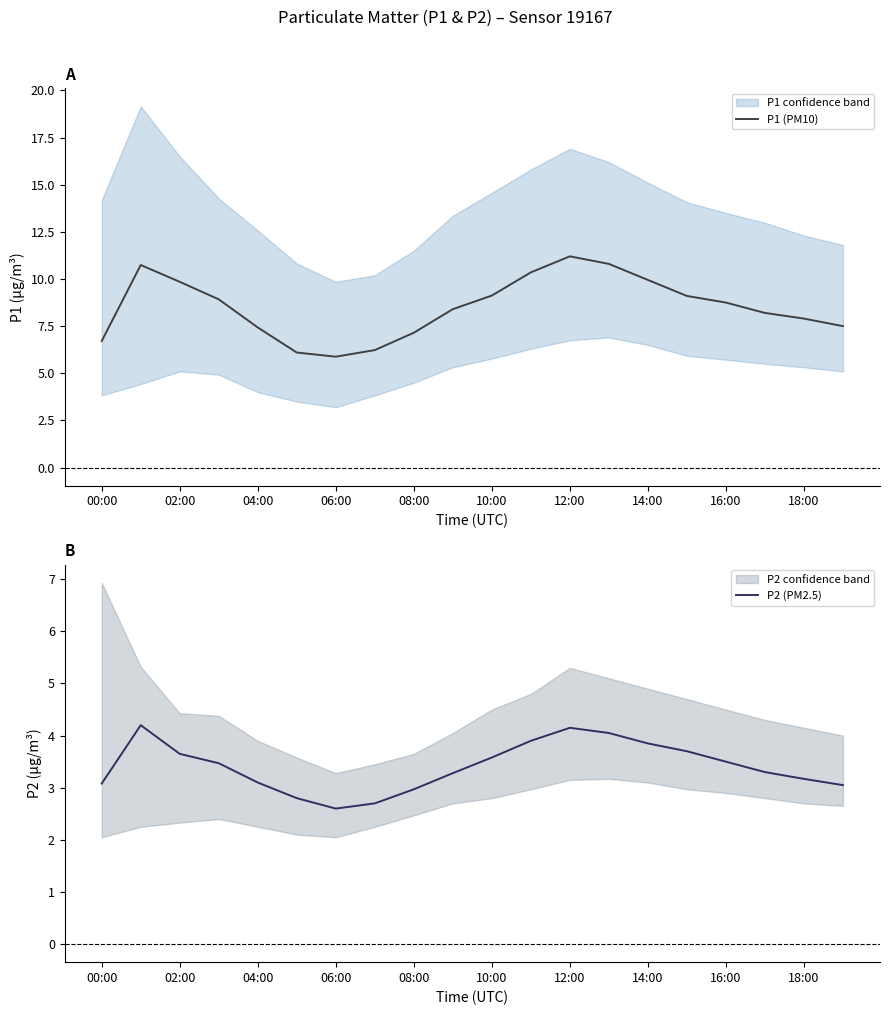

Which series has the largest total across all categories?

P1 (PM10)